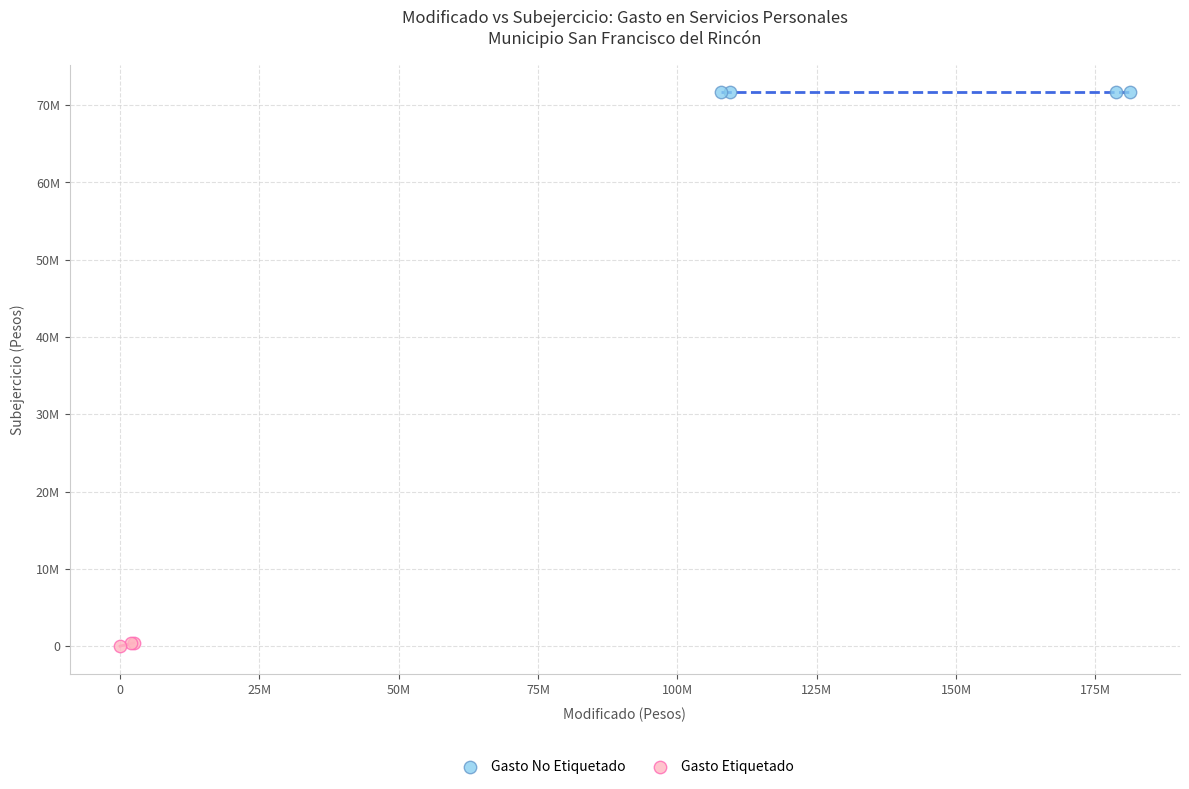

Which series contains the lowest Y value?

Gasto Etiquetado